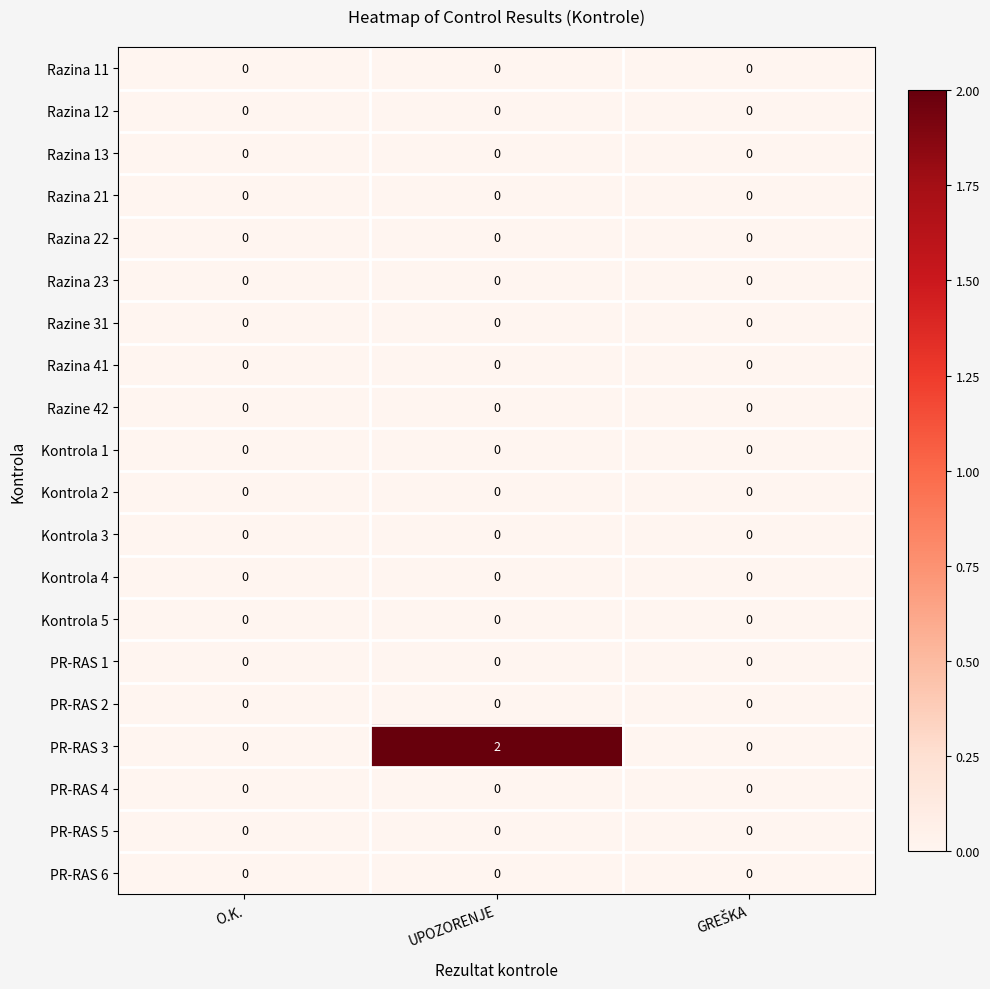

Which label corresponds to the largest value in the chart?

UPOZORENJE